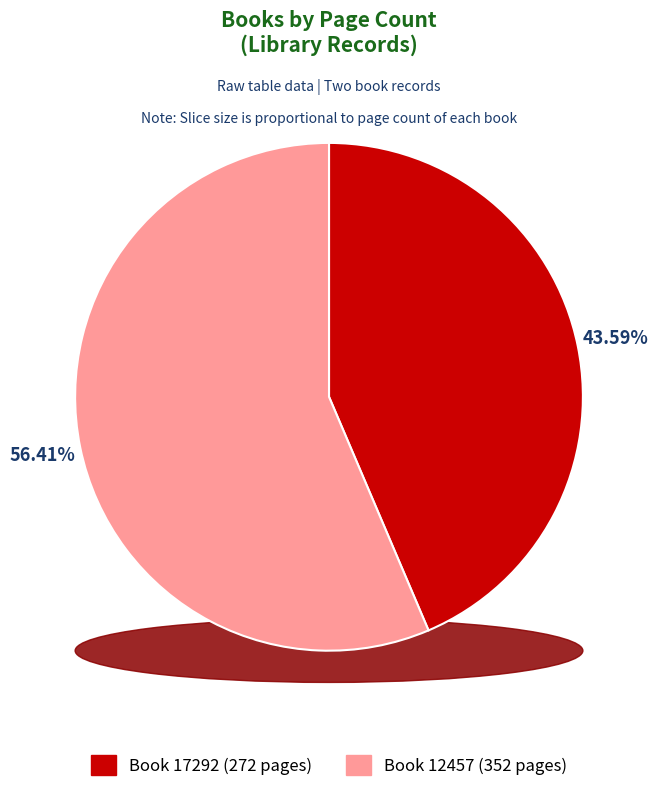

How many segments does this pie chart have?

2